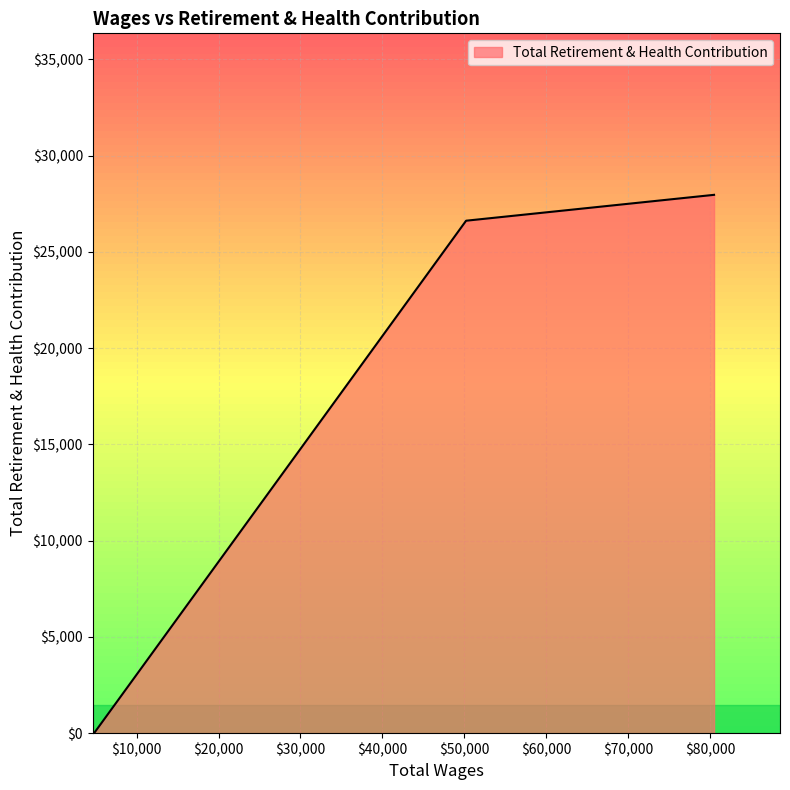

True or false: there are more than 2 points higher than both neighbors.

False